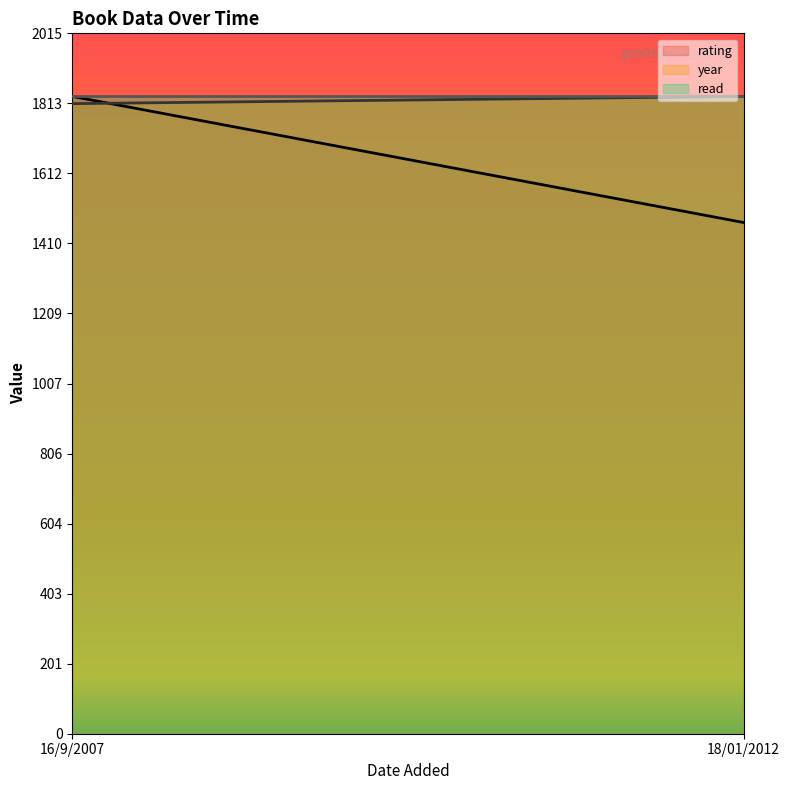

Which series changed the most between 16/9/2007 and 18/01/2012?

rating